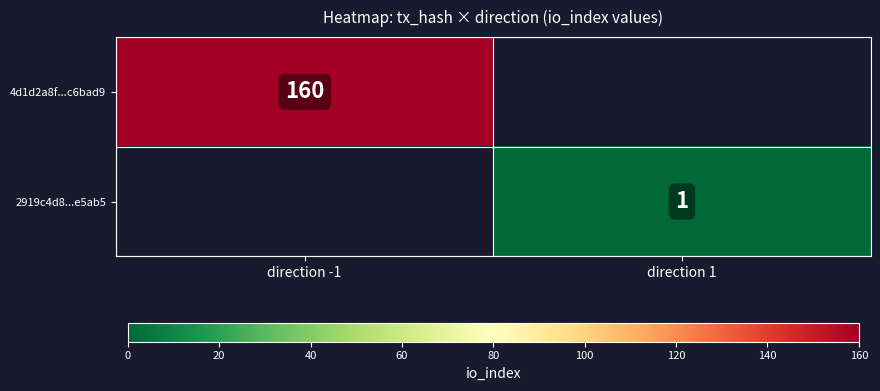

What is the minimum value shown in the chart?

1.0